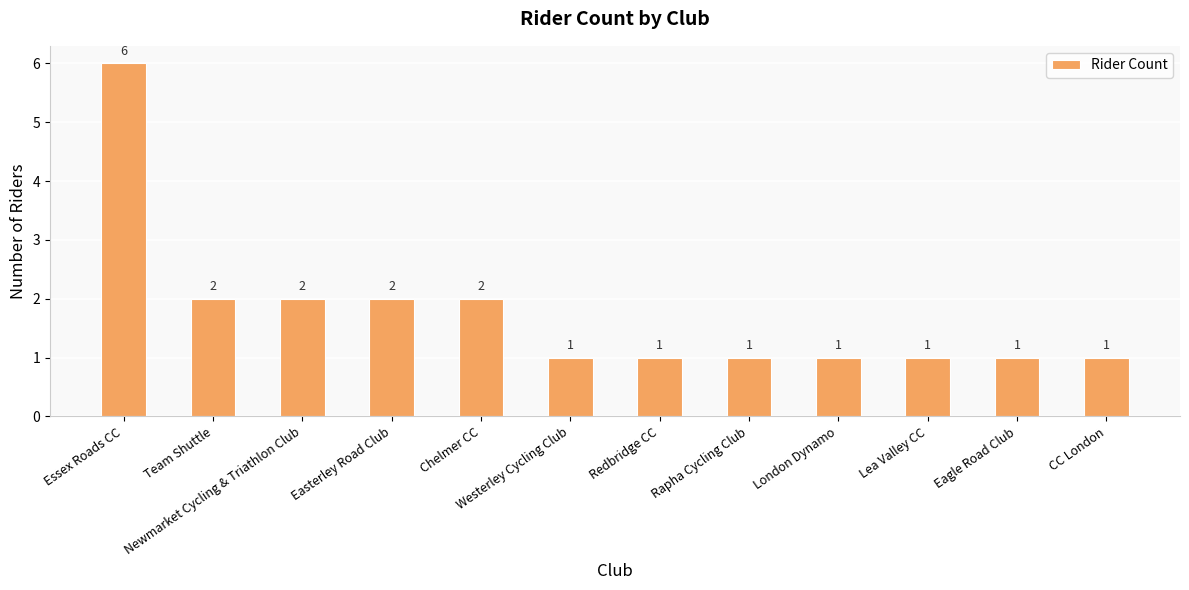

Reading left to right, extract all data points from this chart.

6	2	2	2	2	1	1	1	1	1	1	1